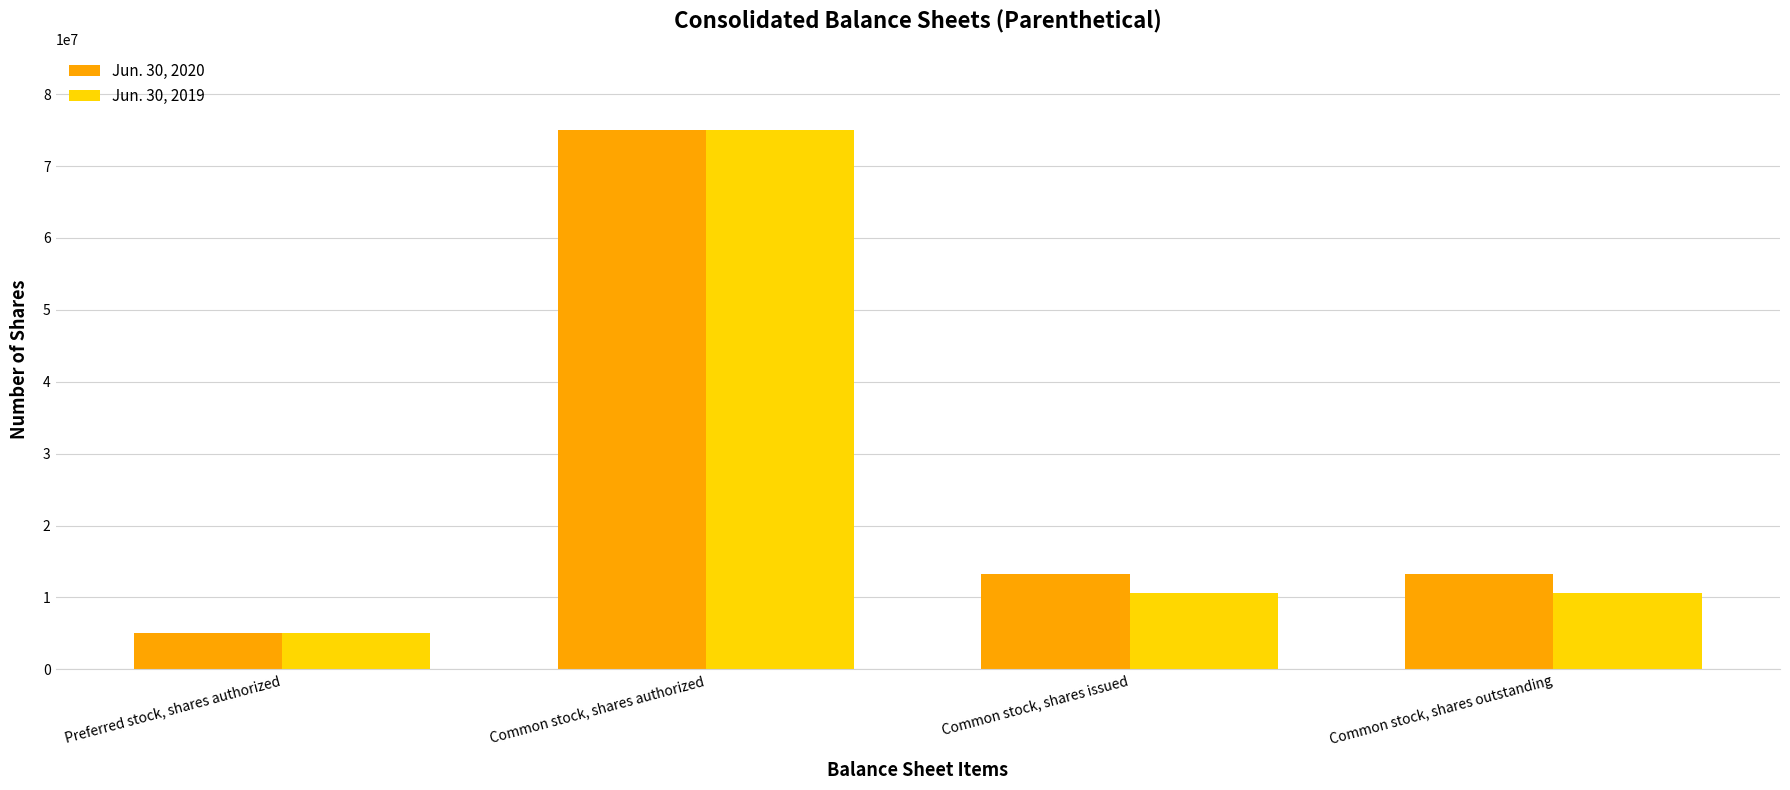

How many groups of bars are there?

4